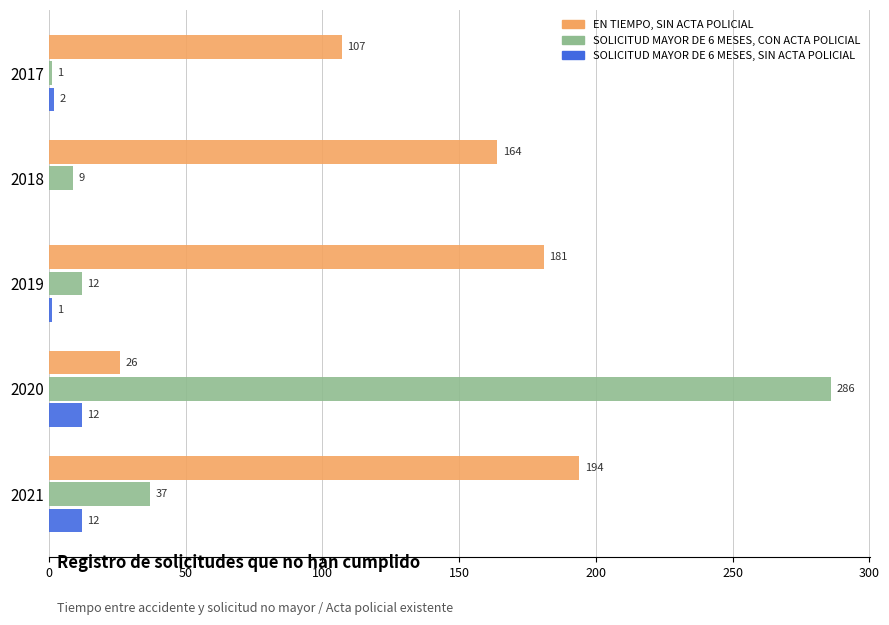

Which series changed the most between 2018 and 2019?

EN TIEMPO, SIN ACTA POLICIAL